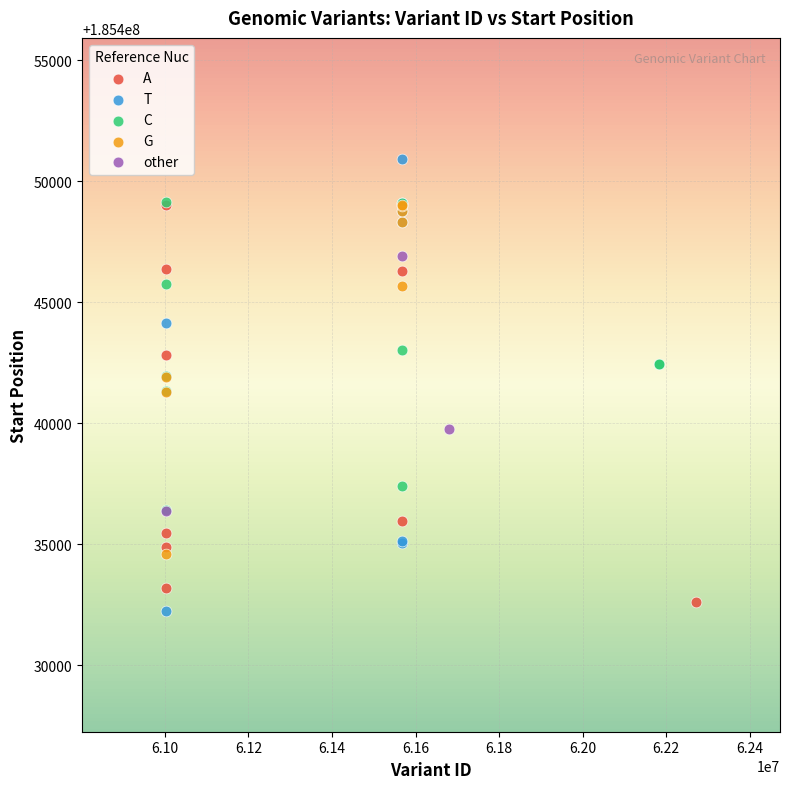

Which series contains the highest Y value?

T